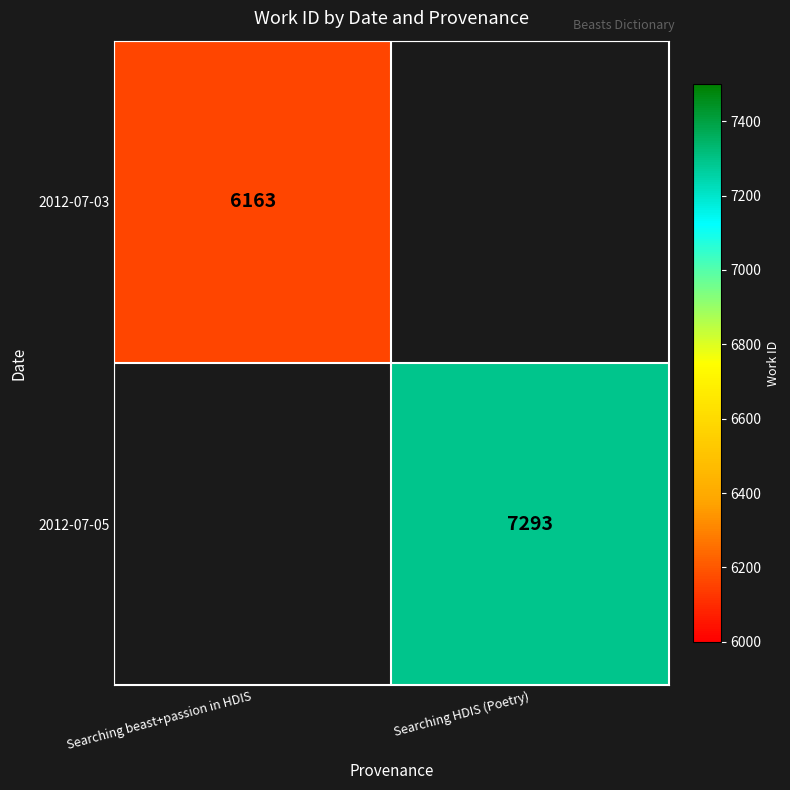

Is it true that 2012-07-03 equals 10257 at Searching beast+passion in HDIS?

False